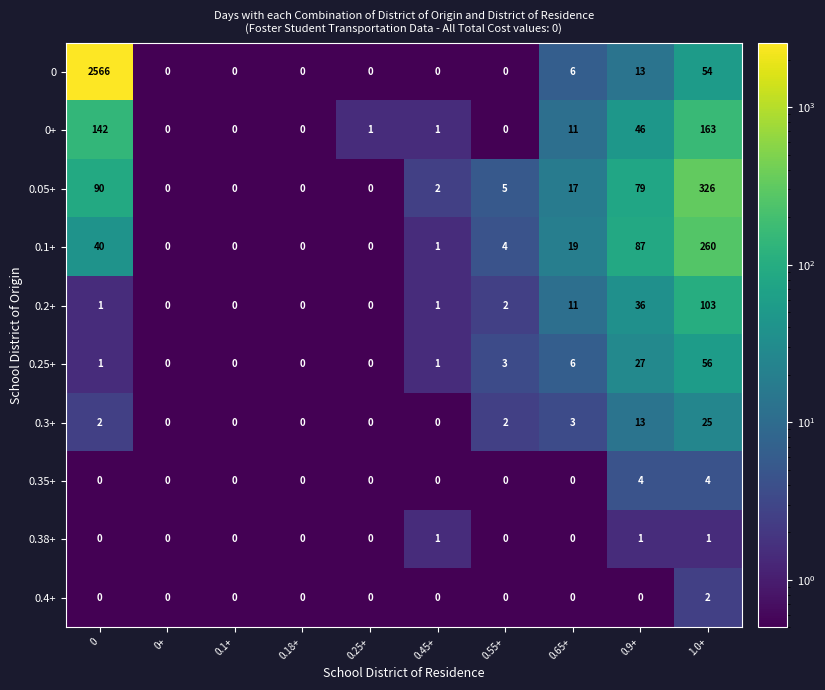

What is the total value across all series at 0.65+?

73